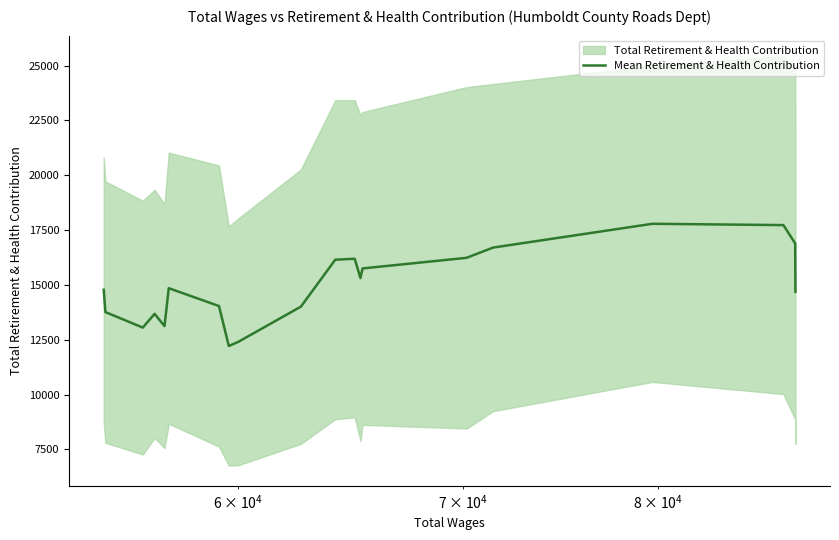

What is the lowest value of the Mean Retirement & Health Contribution series?

12213.8